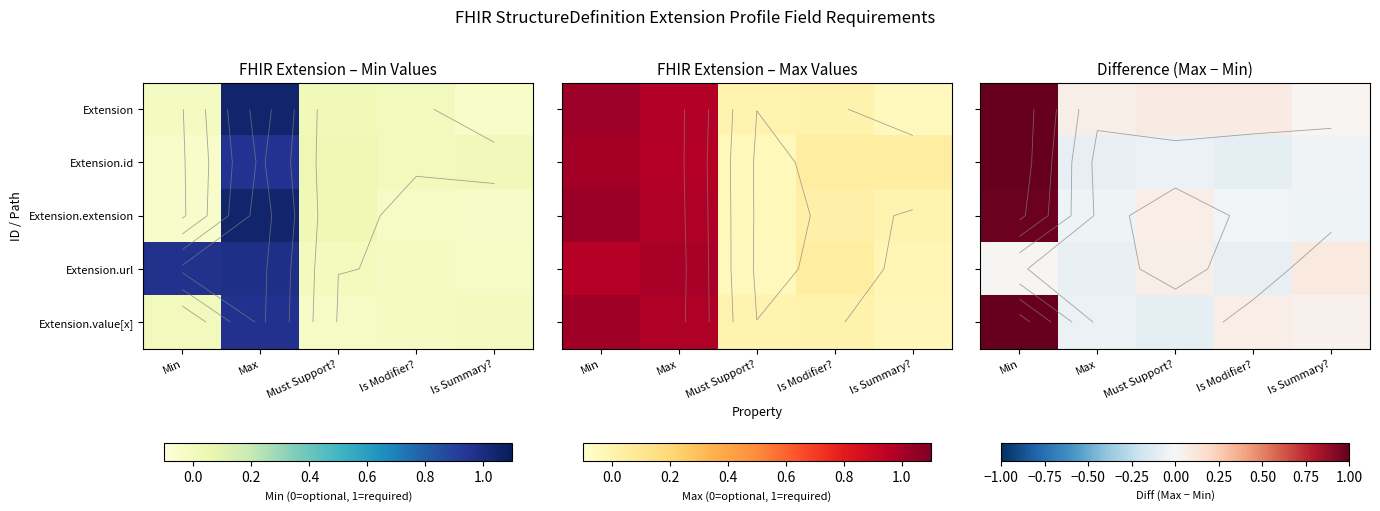

At how many categories does at least one series exceed 0?

5